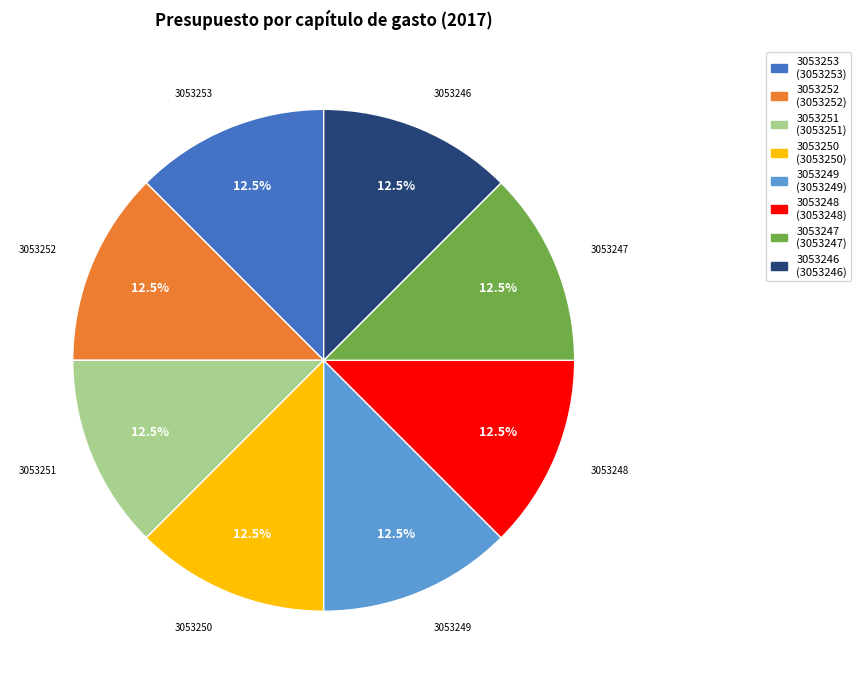

What percentage do 3053250 and 3053253 together represent?

25.0%